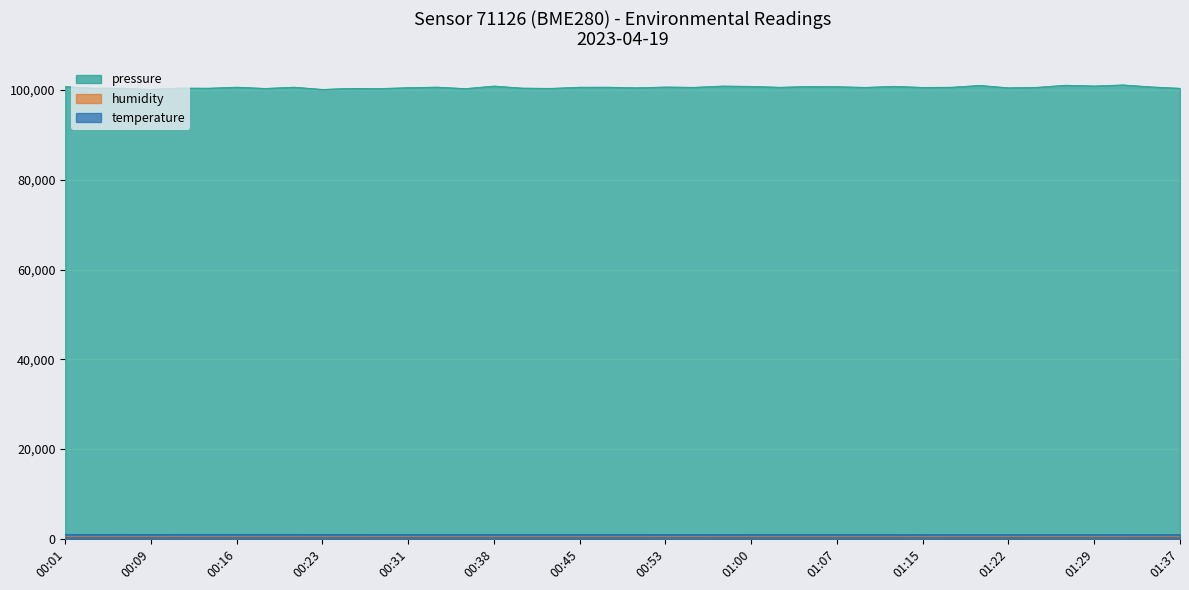

The temperature series shows 1007.0 at 00:38. True or false?

True